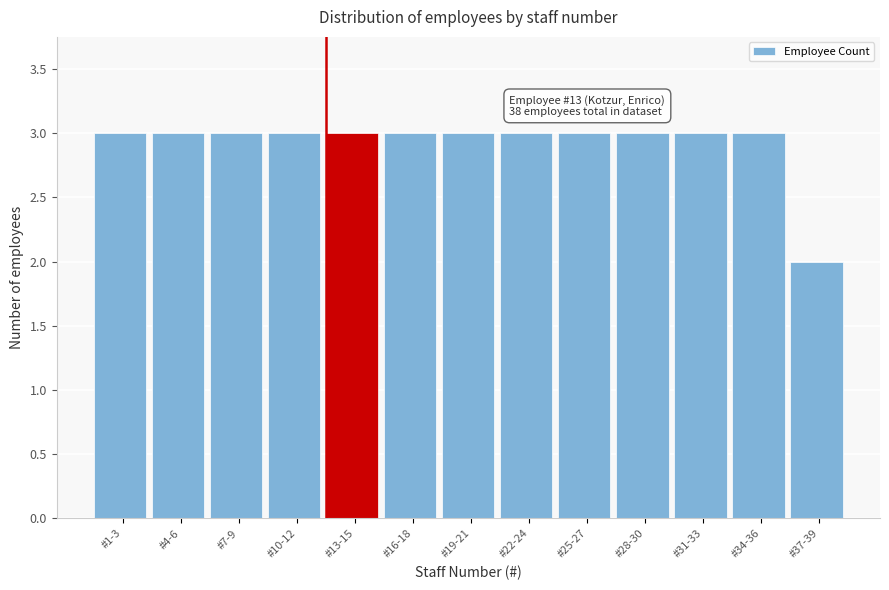

Reading left to right, transcribe all the data shown in this chart.

#1-3=3	#4-6=3	#7-9=3	#10-12=3	#13-15=3	#16-18=3	#19-21=3	#22-24=3	#25-27=3	#28-30=3	#31-33=3	#34-36=3	#37-39=2